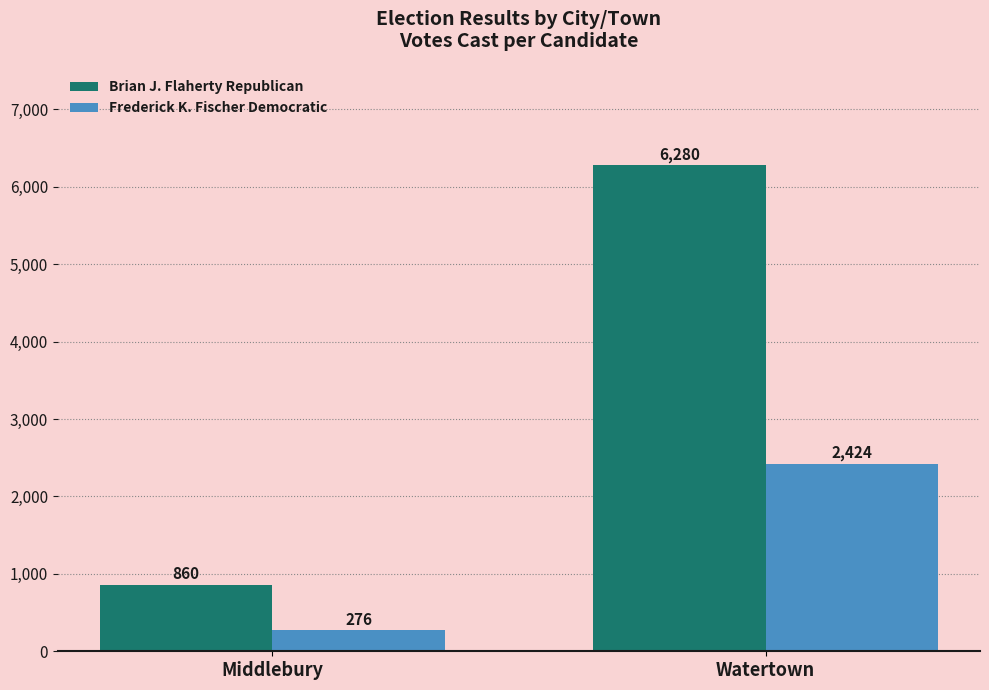

Which series has the widest spread of values?

Brian J. Flaherty Republican